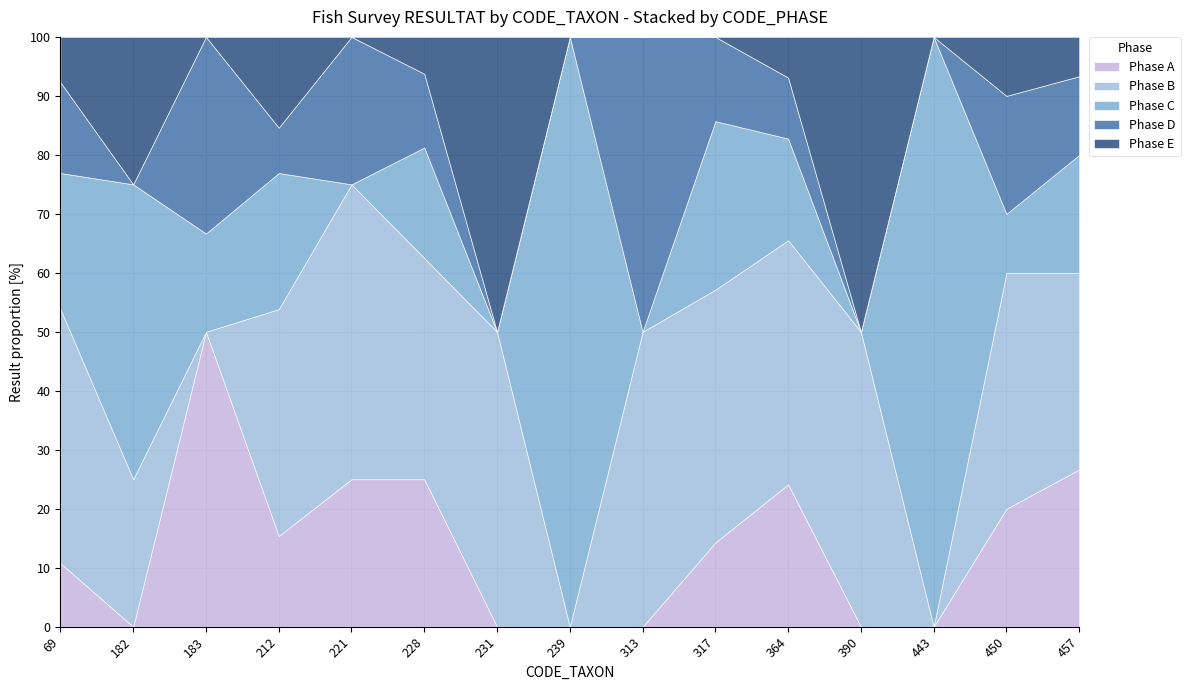

How many series are shown in this chart?

5